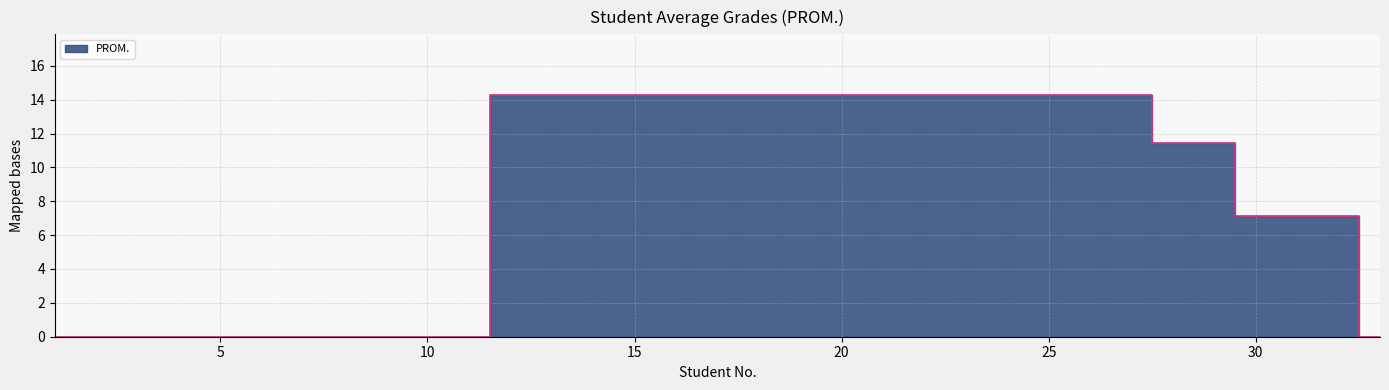

The chart shows a value of 4.8 at 12. True or false?

False